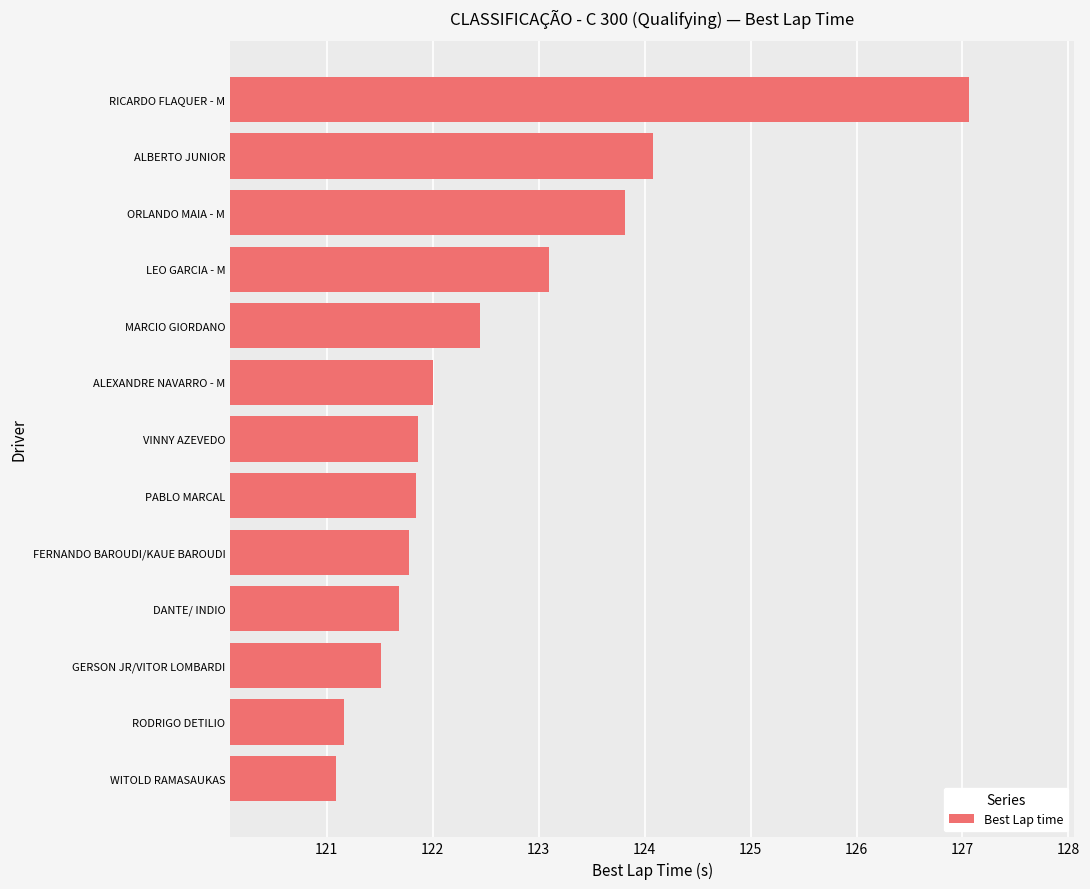

How many categories are shown in the chart?

13